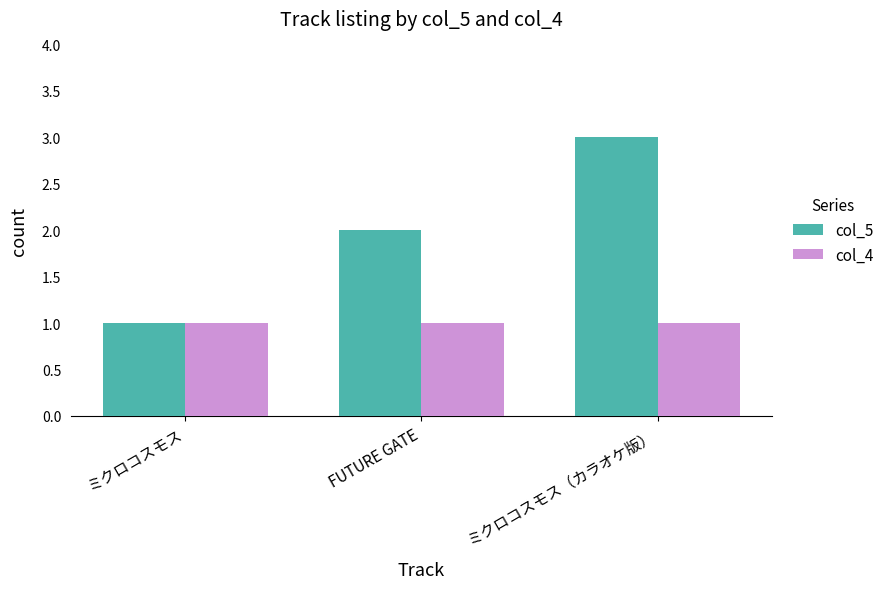

What is the difference between the maximum and minimum values in the col_5 series?

2